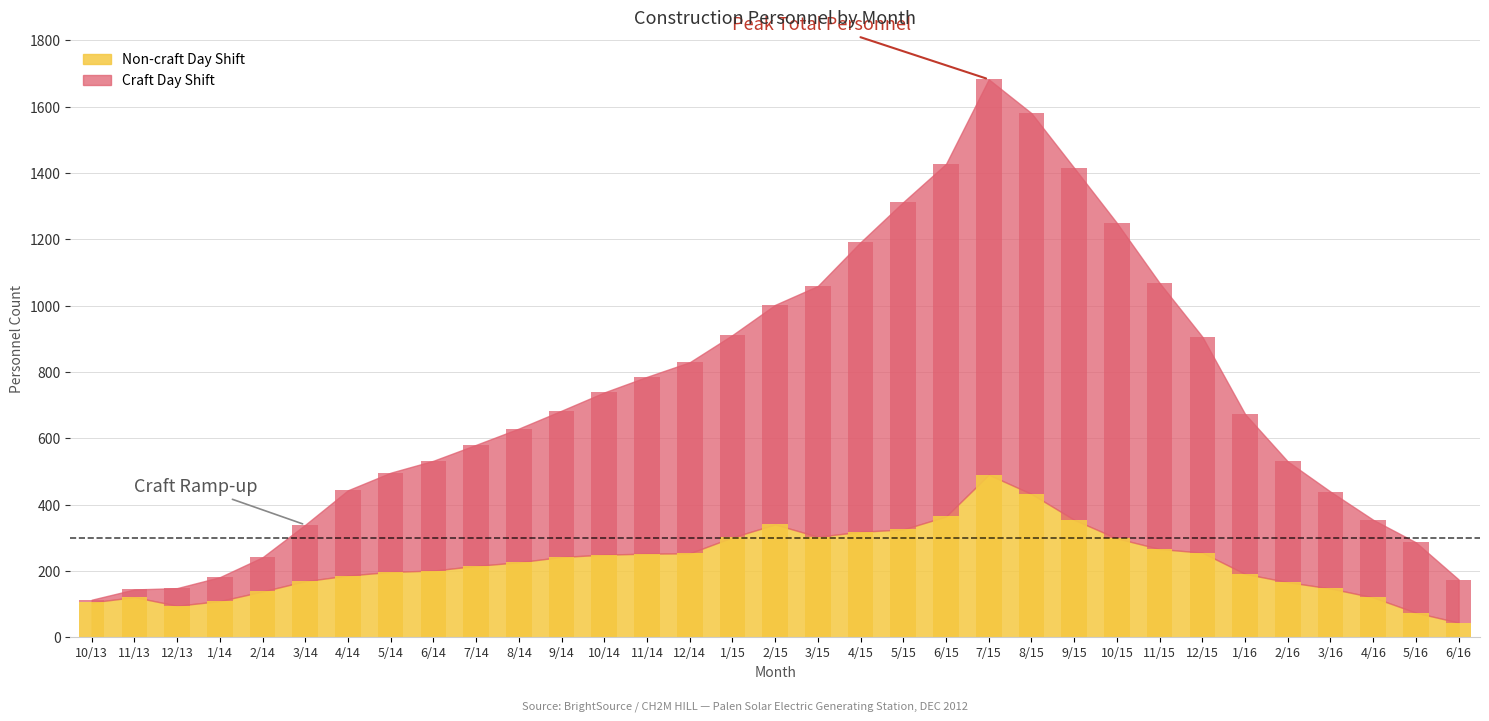

What is the total value across all series at 10/14?

738